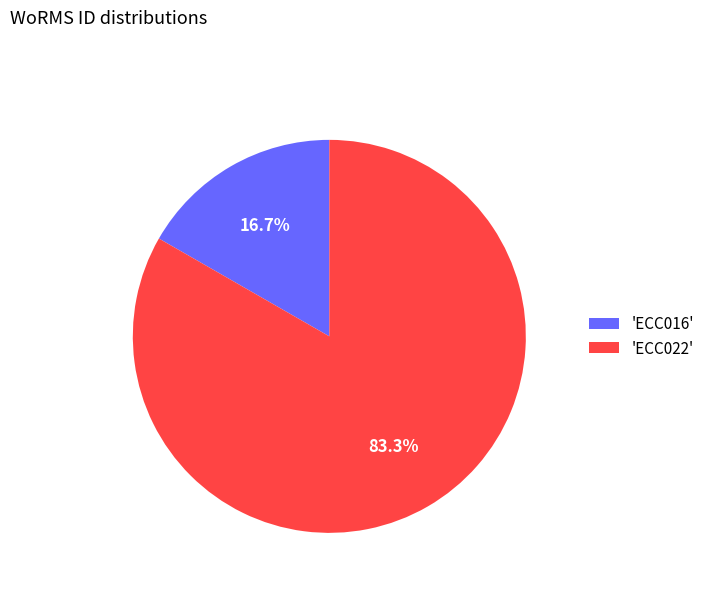

Which category has the biggest portion of the pie?

'ECC022'